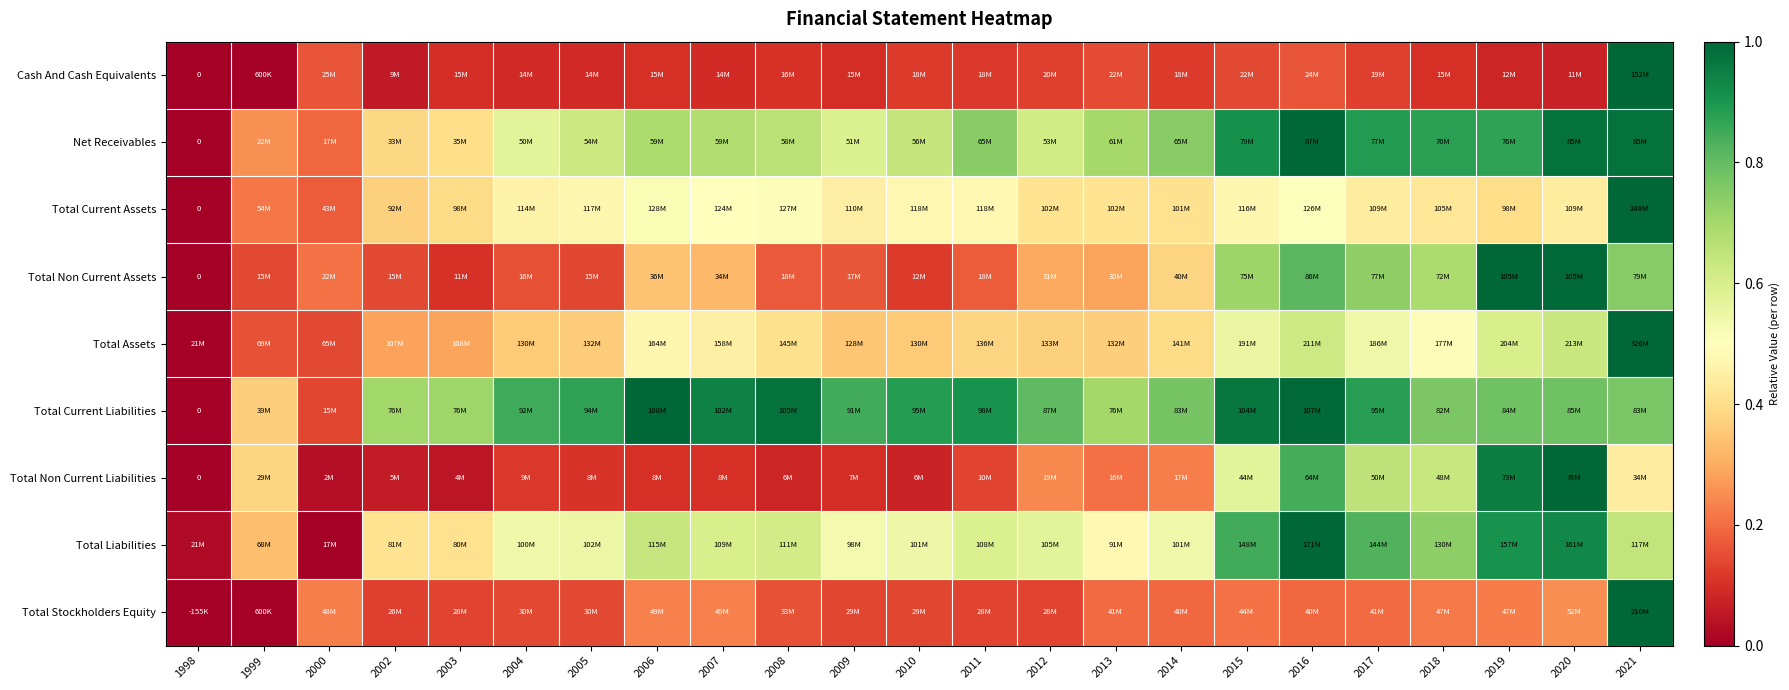

Where is Total Current Assets nearest to the value 0?

1998